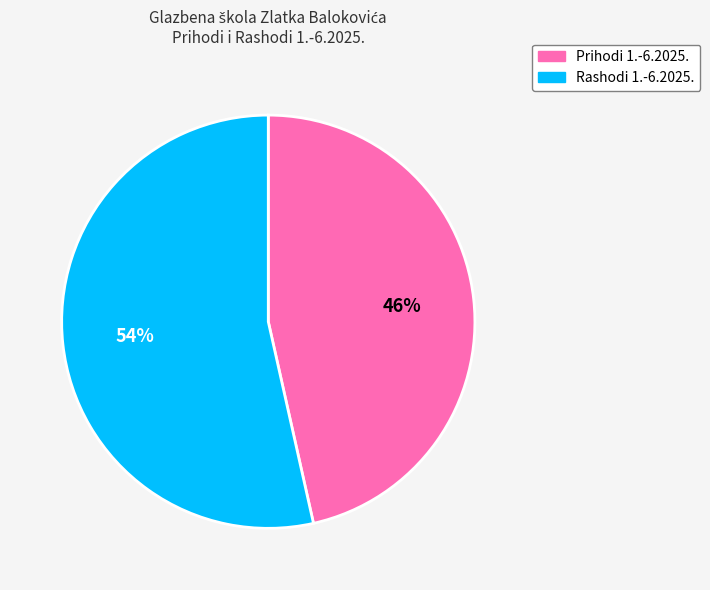

Does any single category account for the majority?

Yes